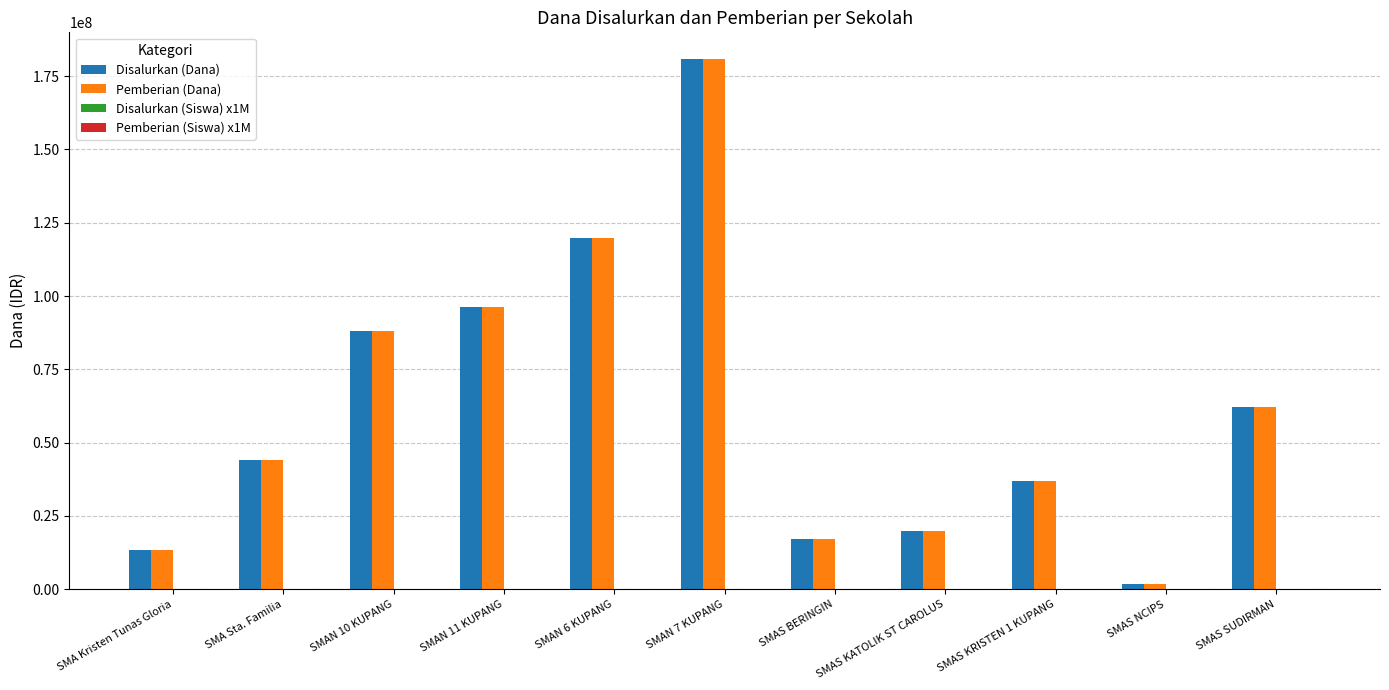

What is the sum of all Pemberian (Dana) values?

680400000